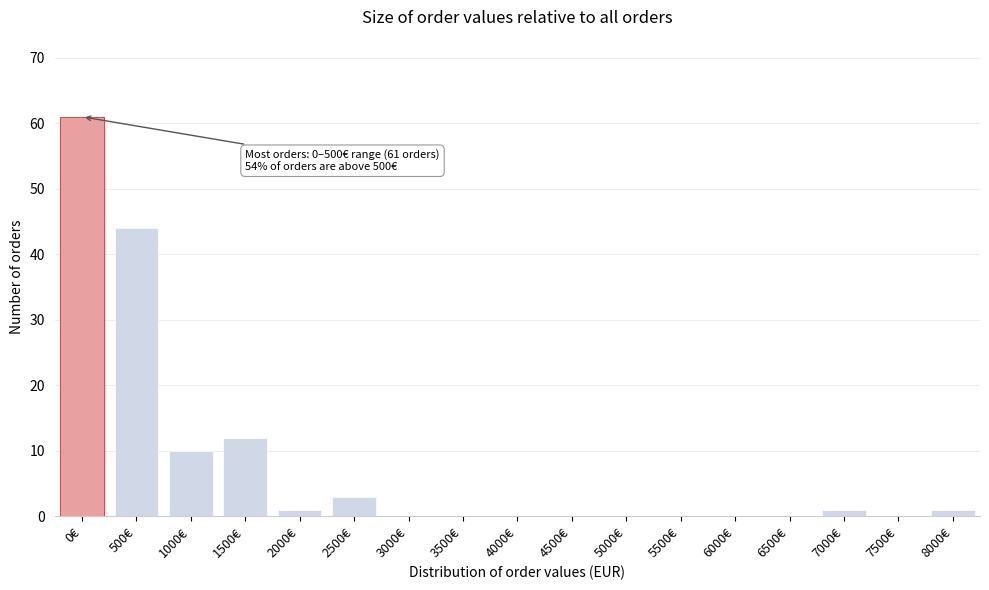

Reading left to right, transcribe all the data shown in this chart.

0€=61	500€=44	1000€=10	1500€=12	2000€=1	2500€=3	3000€=0	3500€=0	4000€=0	4500€=0	5000€=0	5500€=0	6000€=0	6500€=0	7000€=1	7500€=0	8000€=1